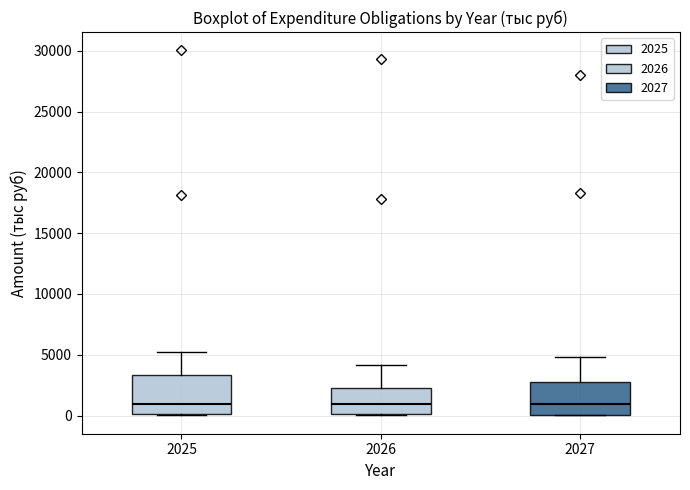

Reading left to right, read every box against the y-axis: the position of its median line, the range the box covers, and the ends of its whiskers. The values are not printed on the chart, so give them approximately, as read against the axis.

2025: median 1000, box 0 to 3500, whiskers 0 to 5000
2026: median 1000, box 0 to 2000, whiskers 0 to 4000
2027: median 1000, box 0 to 2500, whiskers 0 to 5000